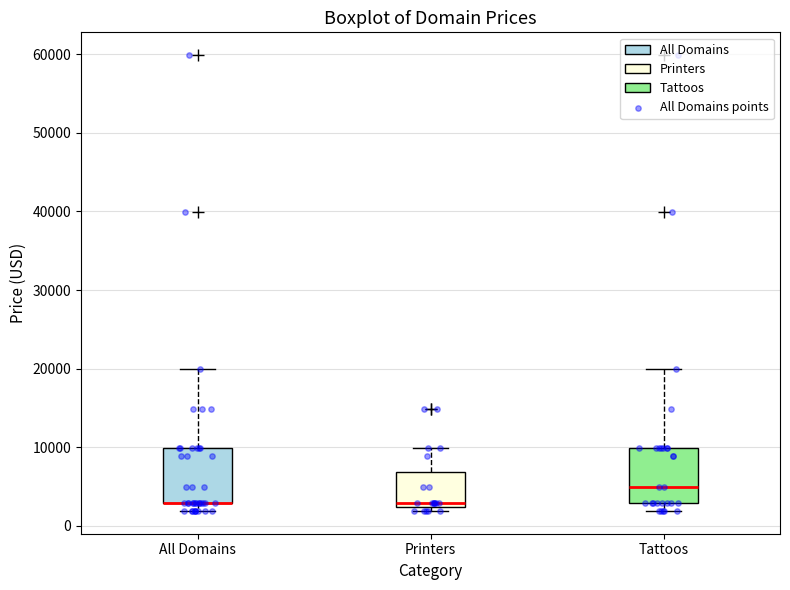

Reading left to right, transcribe this box plot: for each box, give where its median line is, the range the box spans, and where its two whiskers end, as read against the y-axis. The values are not printed on the chart, so give them approximately, as read against the axis.

All Domains: median 3000 (drawn on the box's lower edge), box 3000 to 10000, whiskers 2000 to 20000
Printers: median 3000, box 2000 to 7000, whiskers 2000 (just below the box's lower edge) to 10000
Tattoos: median 5000, box 3000 to 10000, whiskers 2000 to 20000